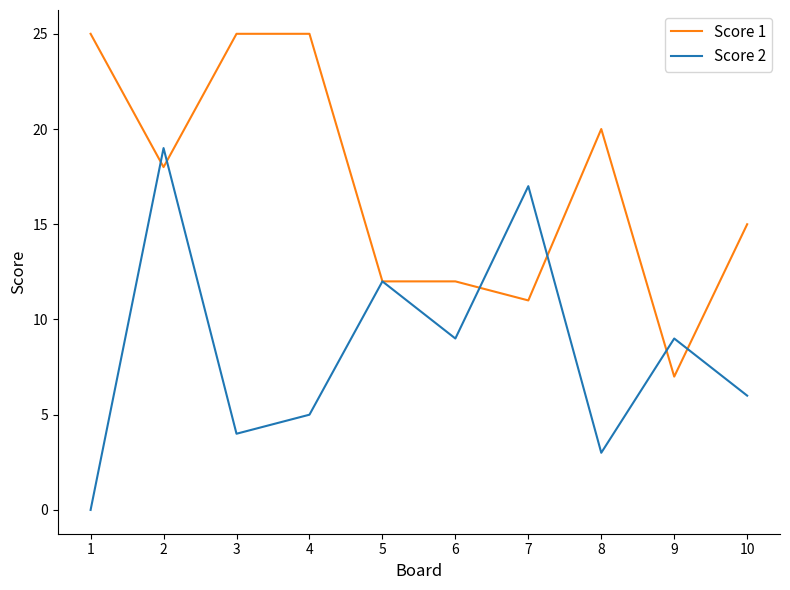

Rank the series at 3 from lowest to highest value.

Score 2, Score 1